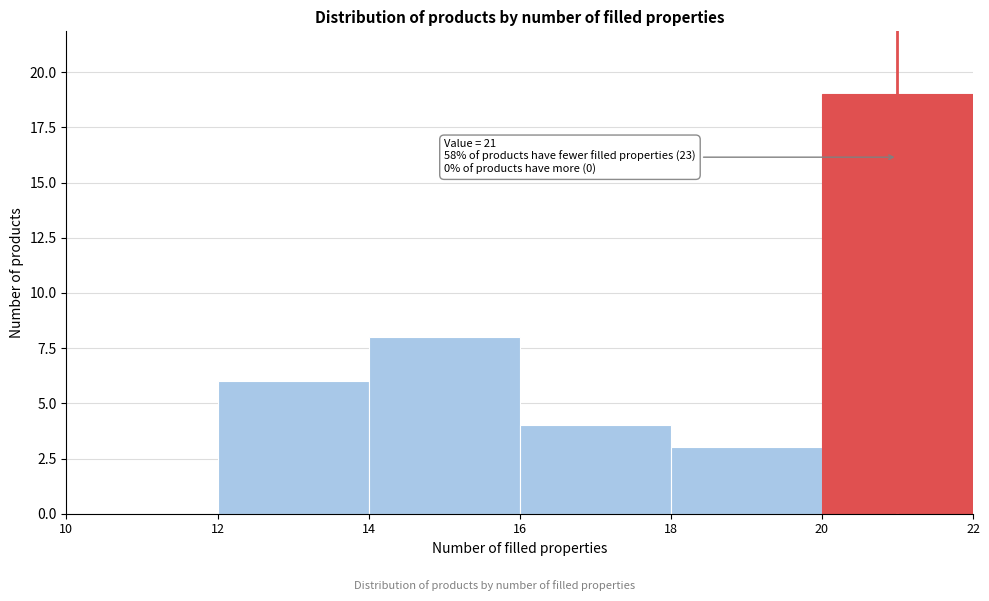

Which range on the x-axis has the tallest bar?

20 to 22